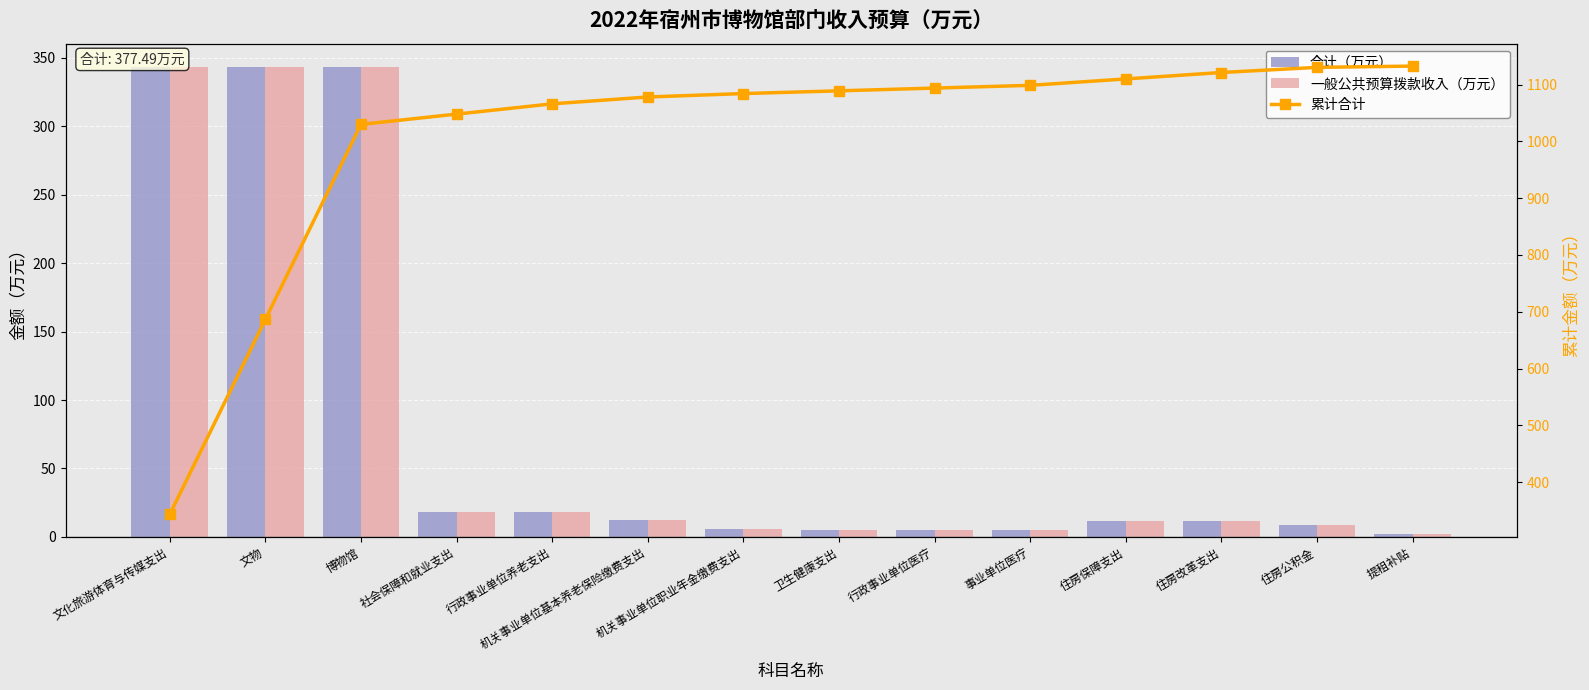

What position from the right is 行政事业单位医疗?

6